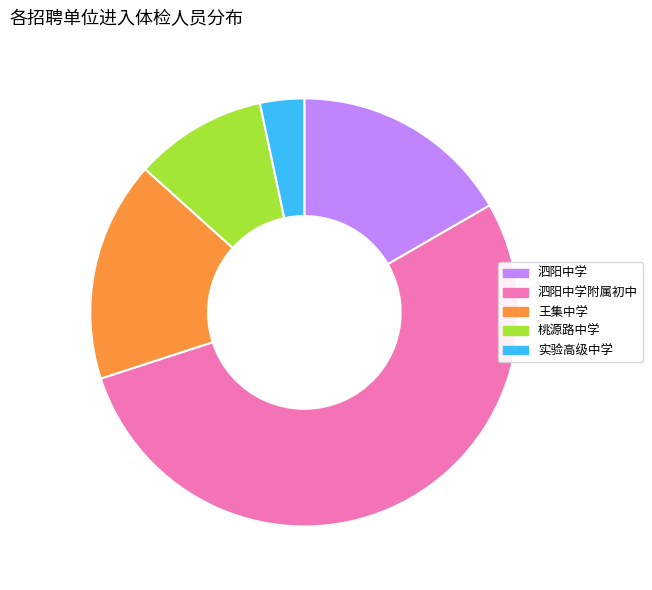

The 实验高级中学 slice represents 3% of the pie. True or false?

True